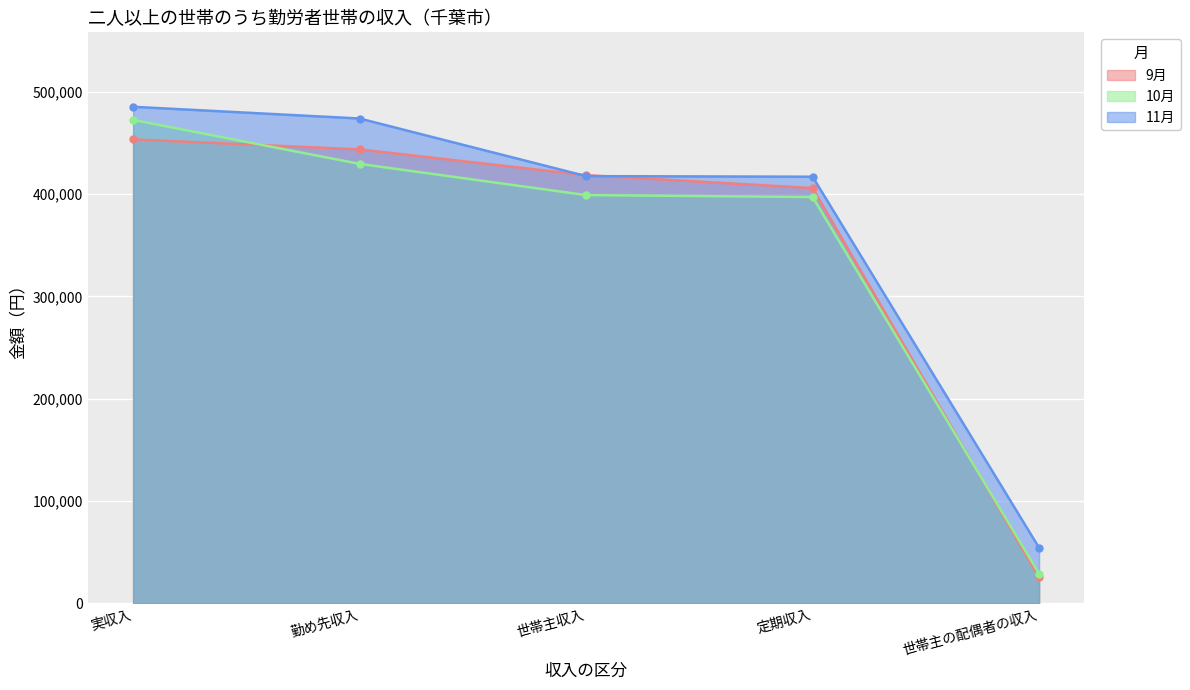

How many intersections are there between 11月 and 9月?

2